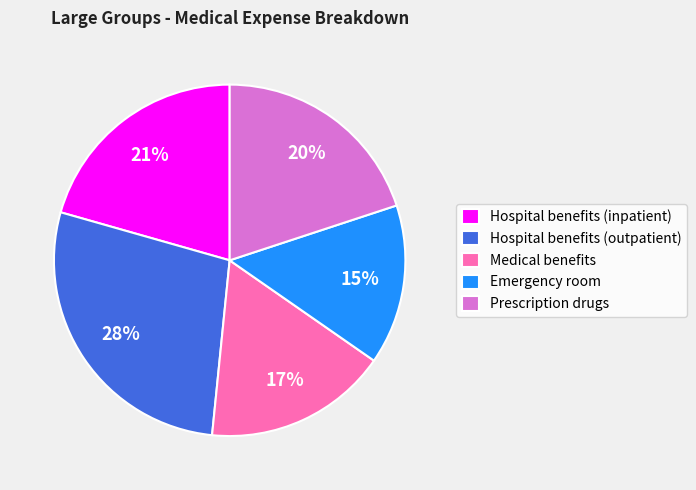

What percentage is the Prescription drugs slice, to the nearest percent?

20%